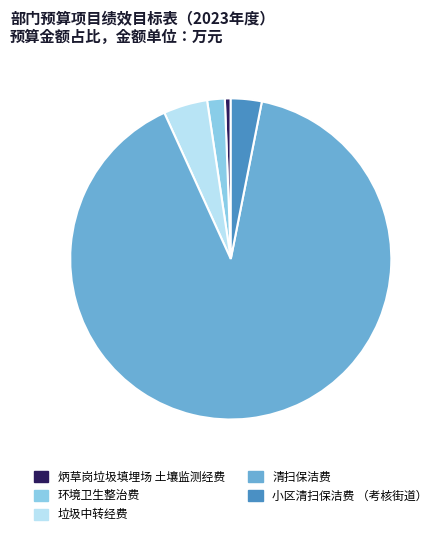

How many slices are in this pie chart?

5